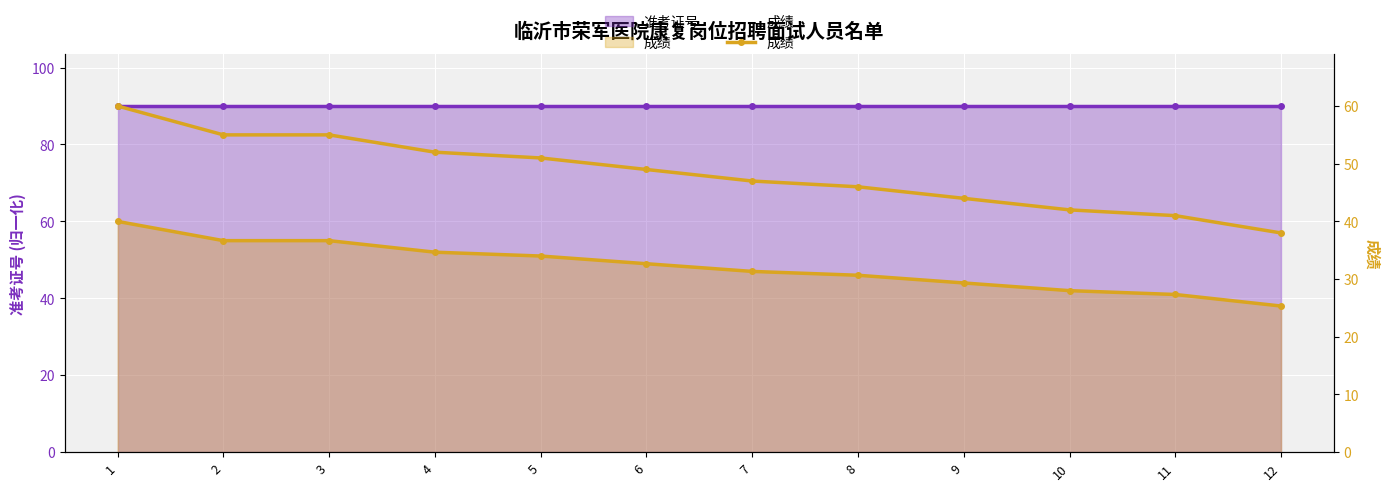

True or false: the data shows 30 at 7.

False